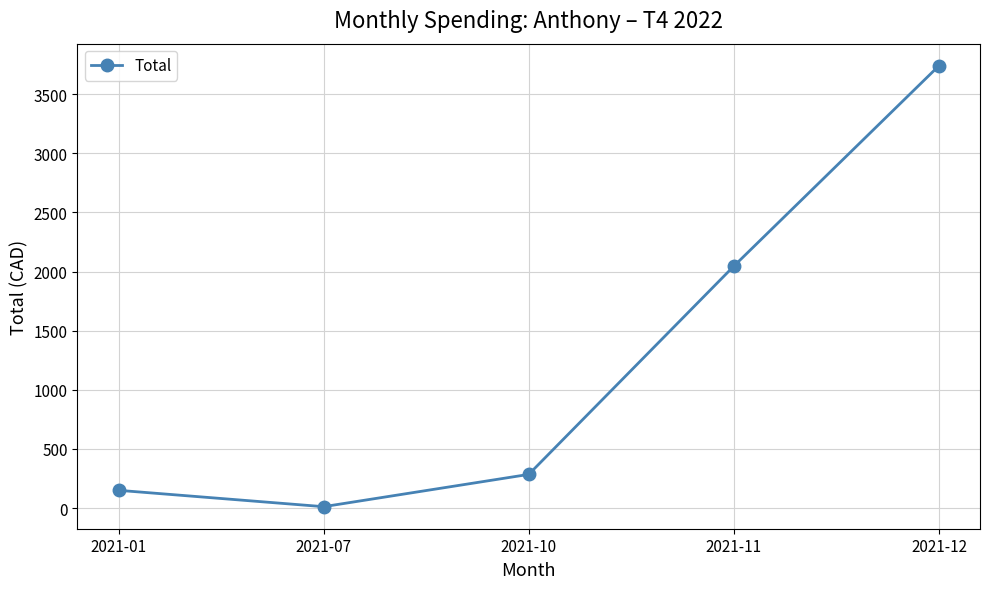

What is the value of the 1st point from the left?

150.0